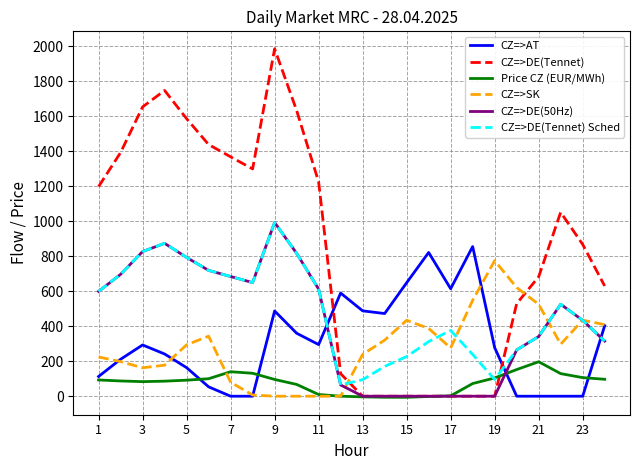

True or false: CZ=>AT and CZ=>SK intersect in this chart.

True